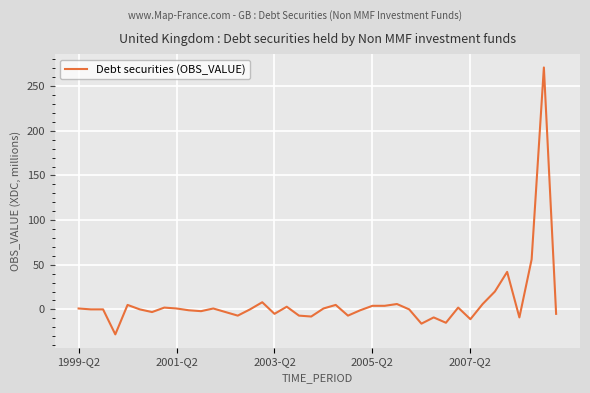

What is the difference between the maximum and minimum values?

299